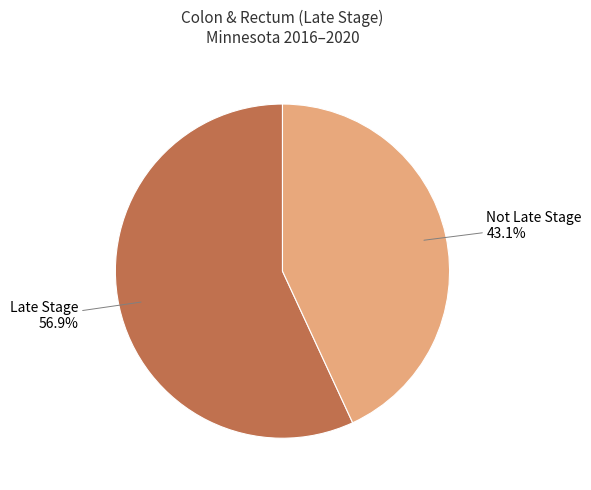

Which slice is the largest?

Late Stage